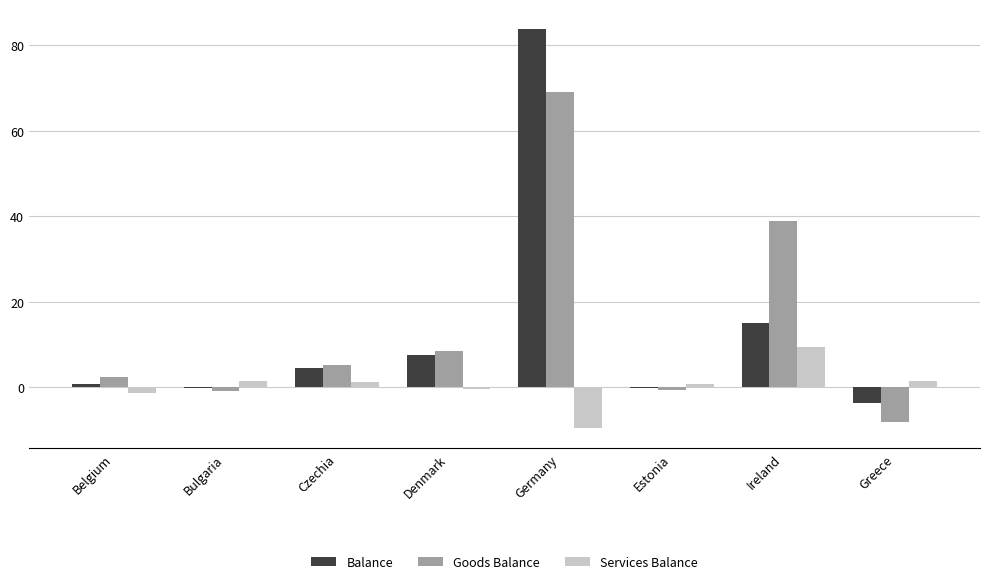

What is the approximate value of Balance at Czechia?

4.5